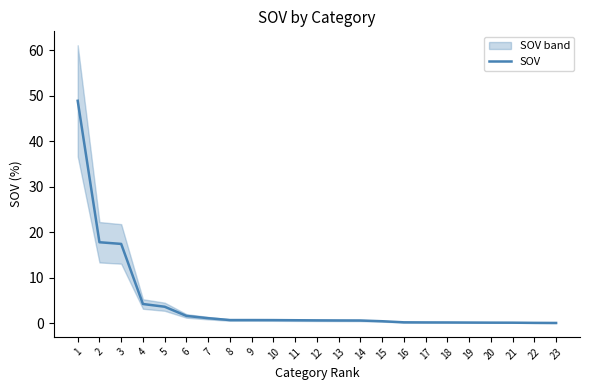

Reading left to right, transcribe all the data shown in this chart.

48.9	17.8	17.4	4.2	3.6	1.6	1.1	0.7	0.7	0.7	0.6	0.6	0.6	0.6	0.4	0.2	0.1	0.1	0.1	0.1	0.1	0.0	0.0